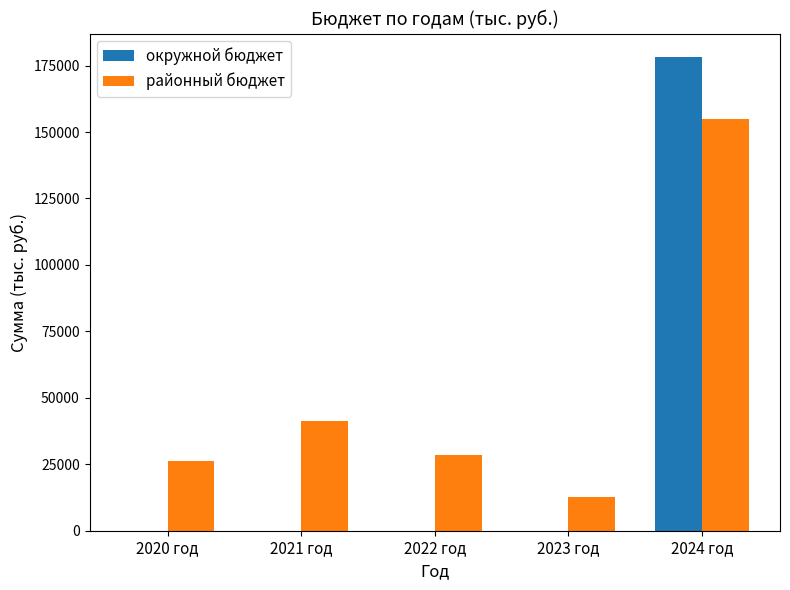

The окружной бюджет series shows 92406.9 at 2023 год. True or false?

False